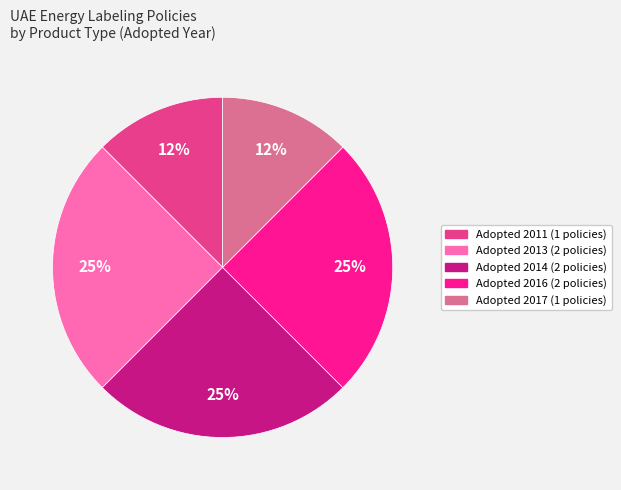

How many segments does this pie chart have?

5